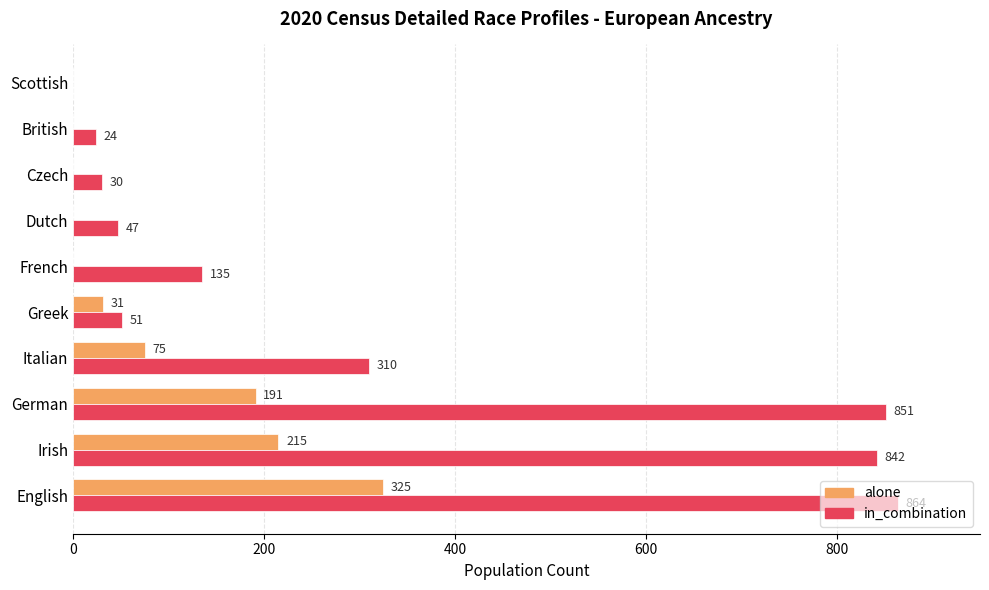

Is it true that alone equals 584 at English?

False